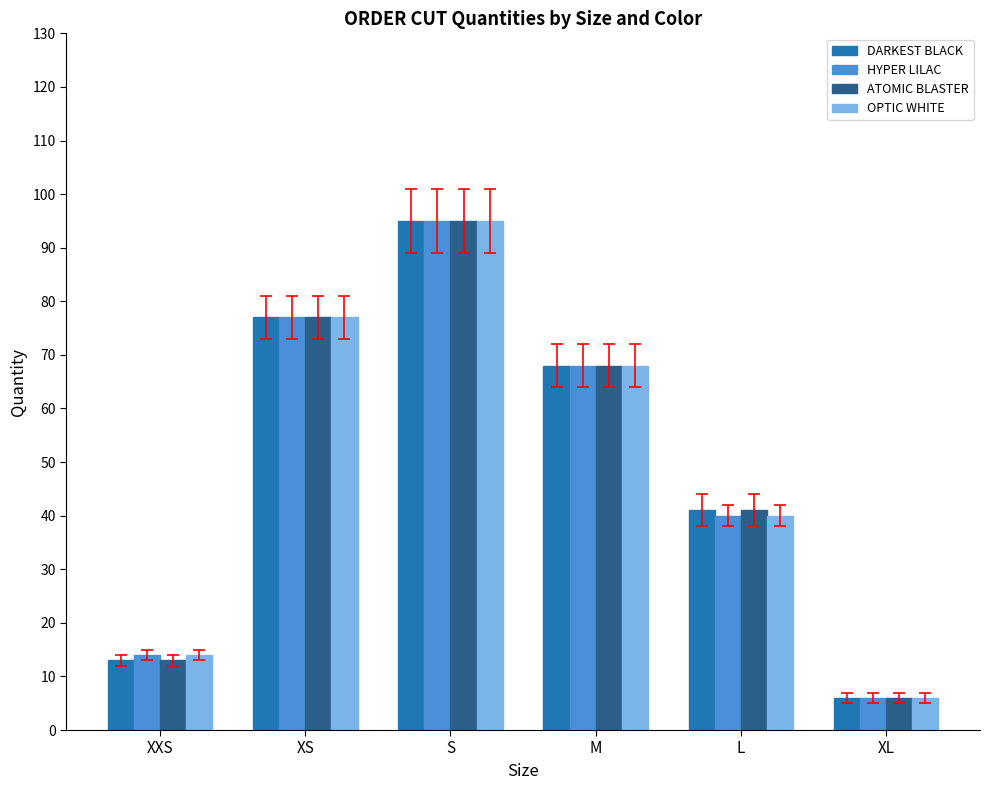

What is the average value of the ATOMIC BLASTER series?

50